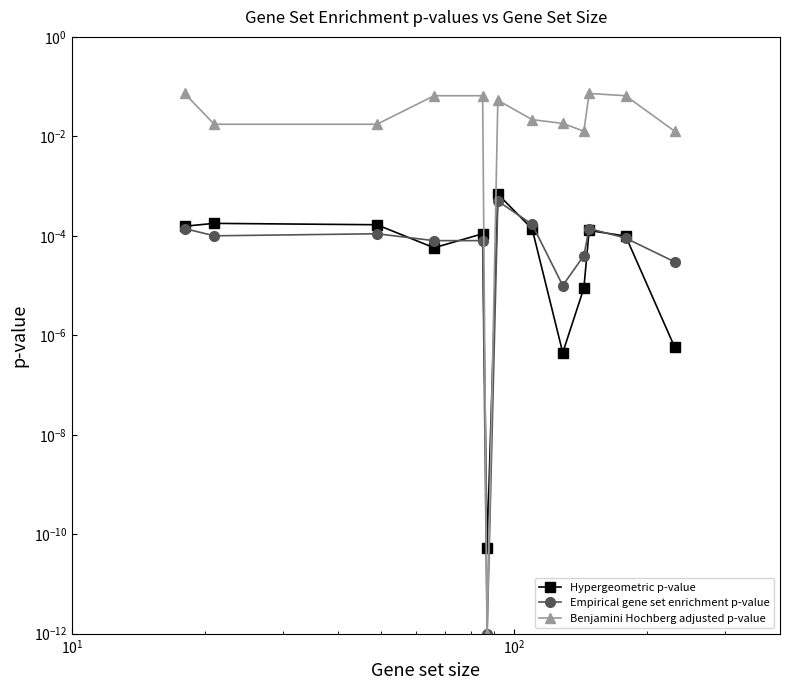

Rank the series by their maximum value, from lowest to highest.

Empirical gene set enrichment p-value, Hypergeometric p-value, Benjamini Hochberg adjusted p-value